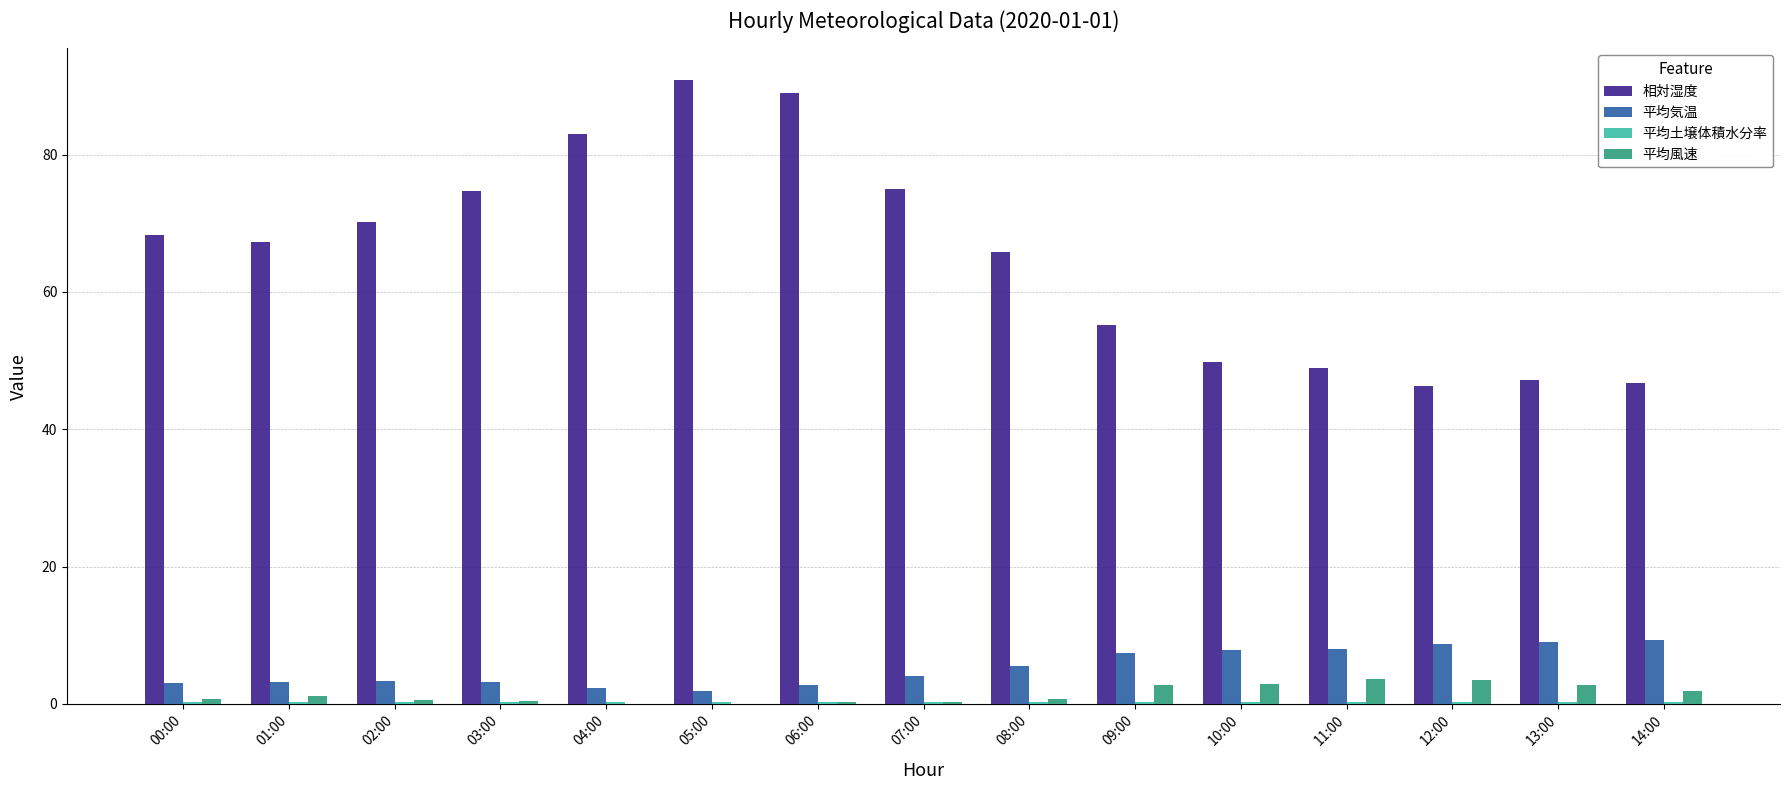

Is it true that 平均風速 equals 0.0 at 05:00?

True